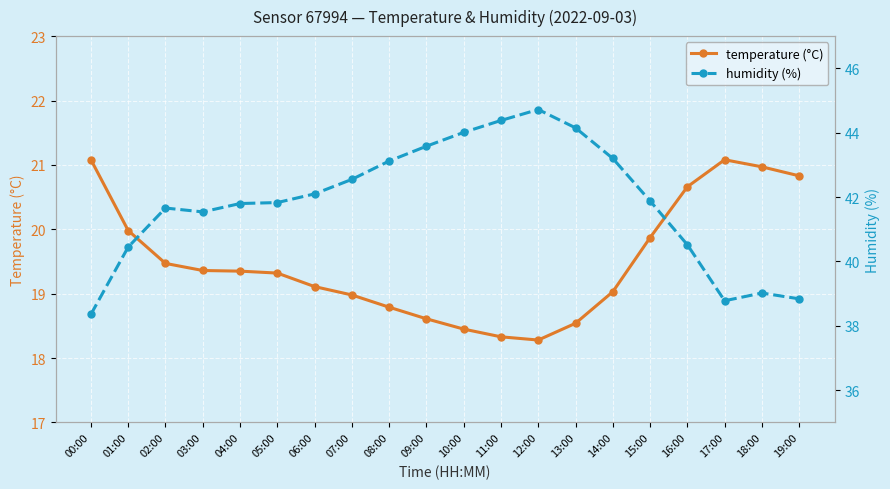

What is the total value across all series at 14:00?

62.2